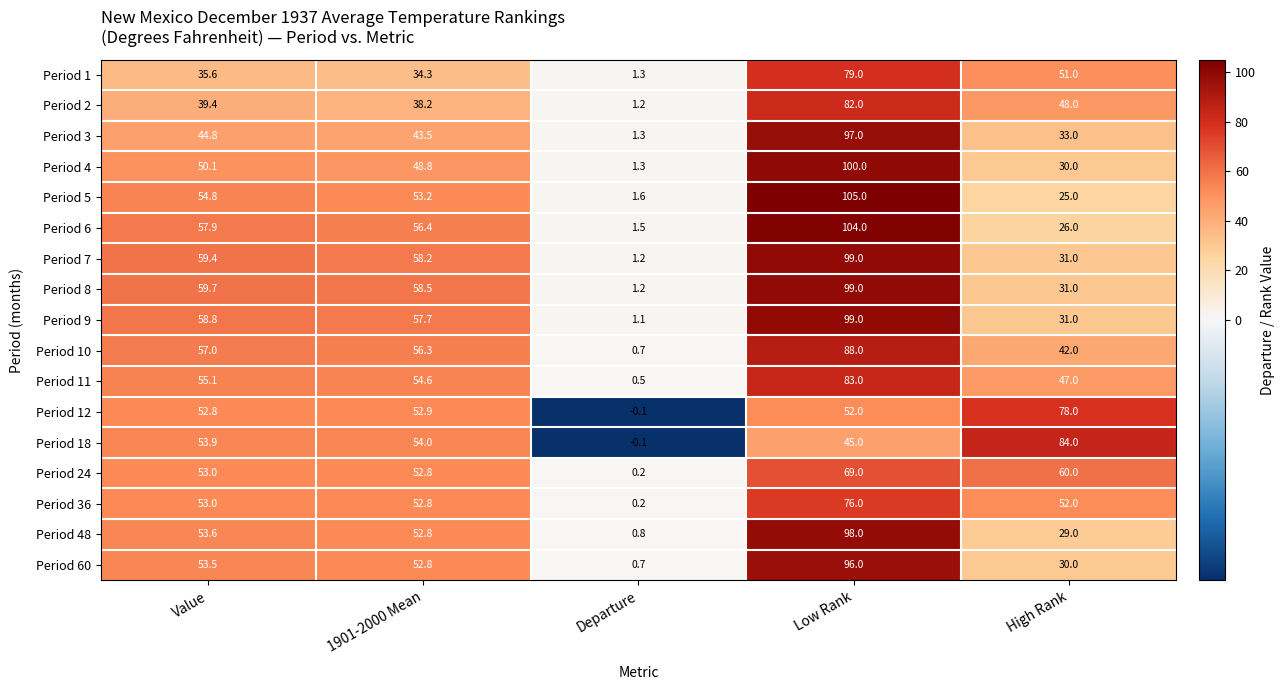

What is the difference between the maximum and minimum values in the Period 60 series?

95.3